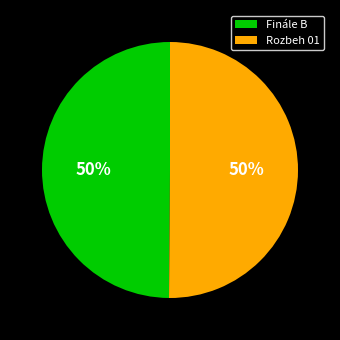

The Rozbeh 01 slice represents 50% of the pie. True or false?

True